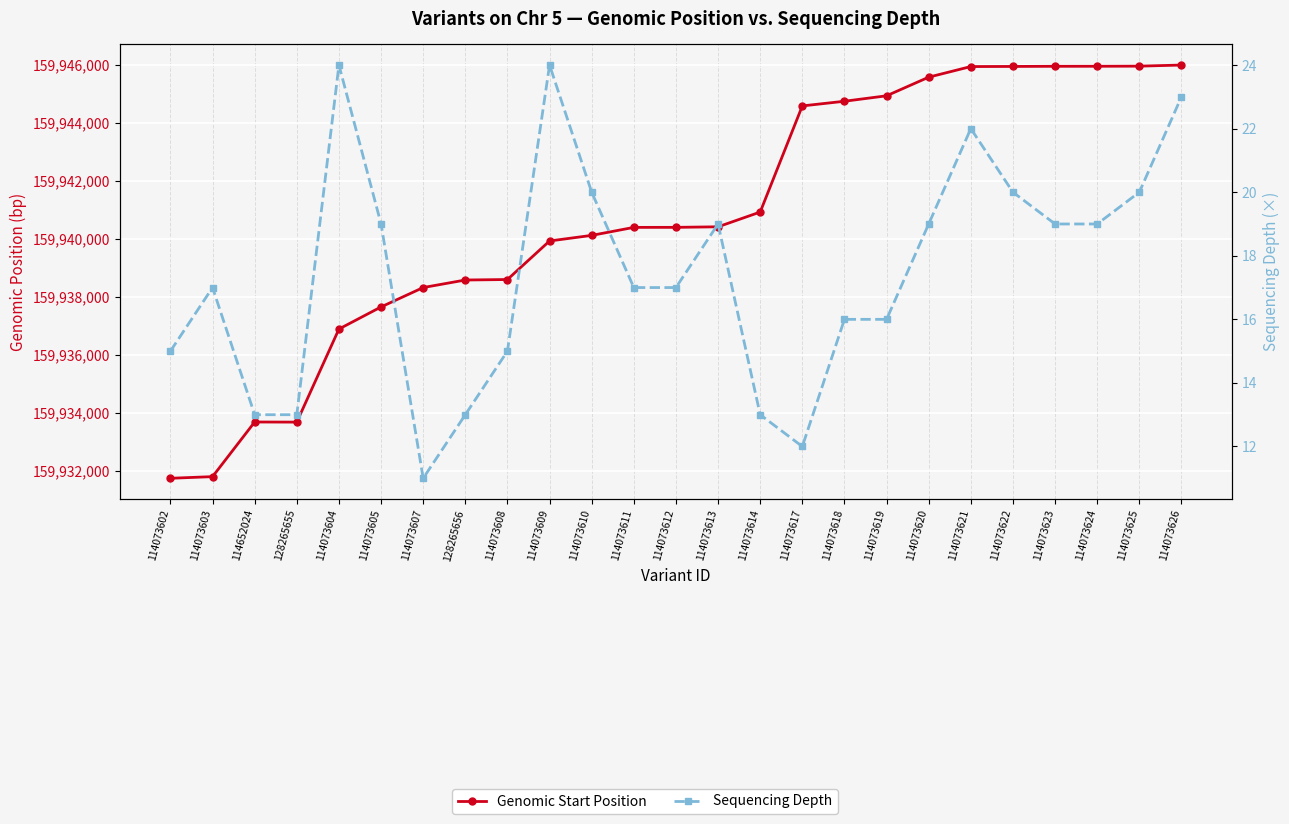

Does the chart display data point markers on the line(s)?

Yes